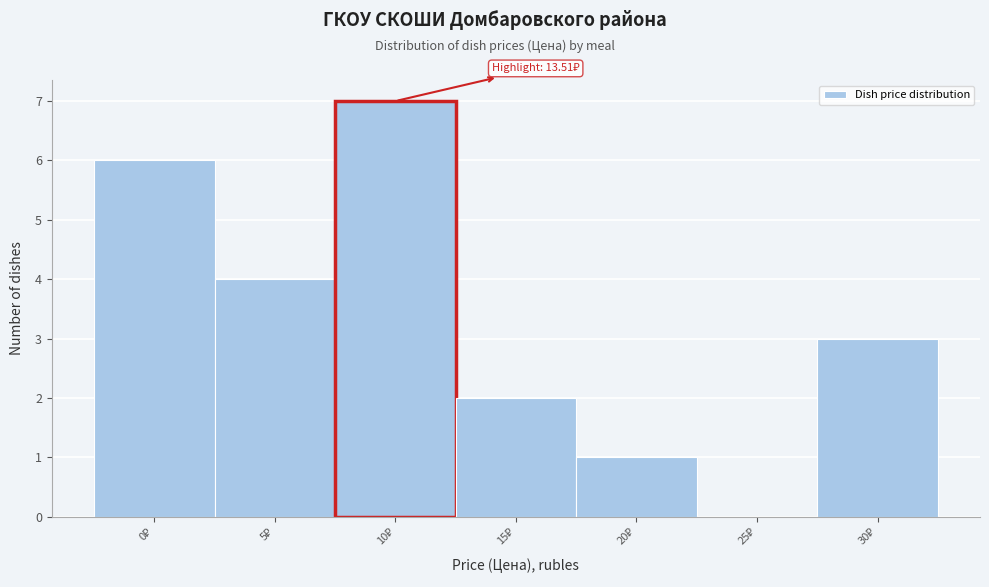

What is the greatest value displayed?

7